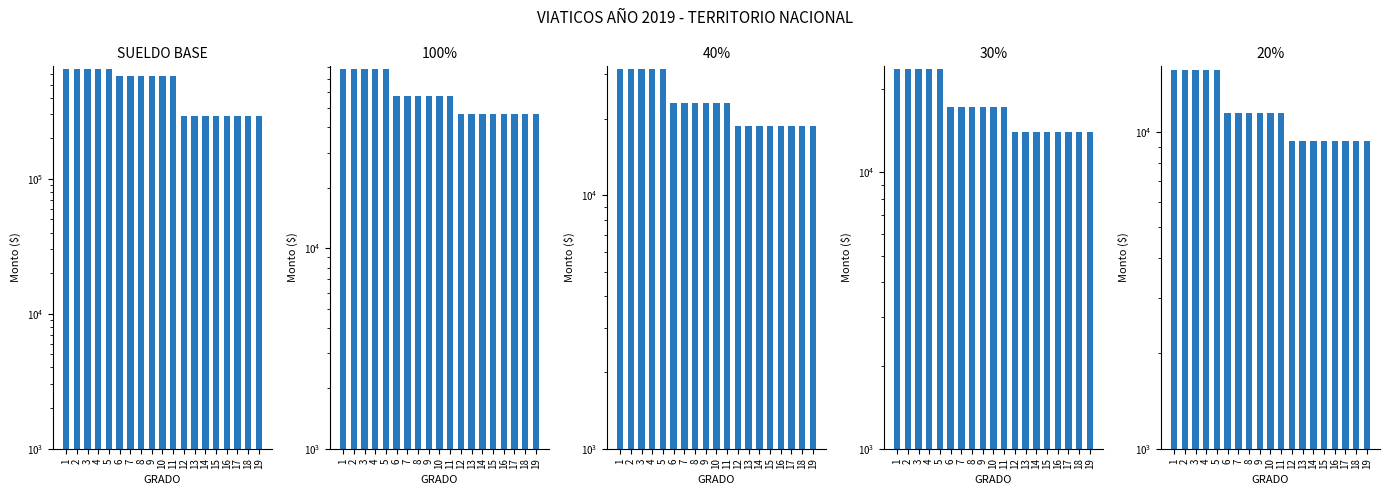

How many data points in SUELDO BASE are less than 576444?

8